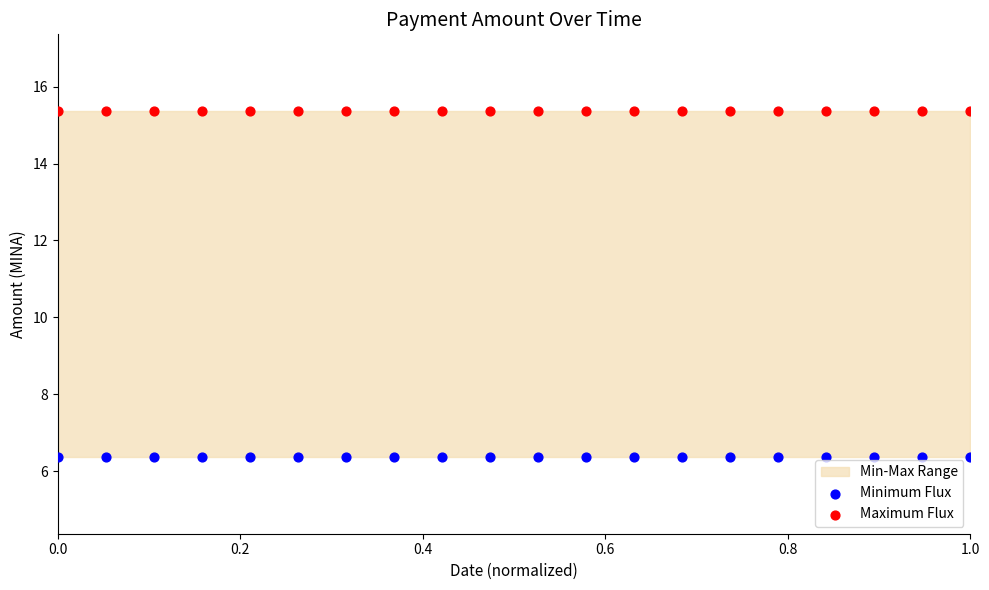

Which series reaches the minimum Y coordinate?

Minimum Flux